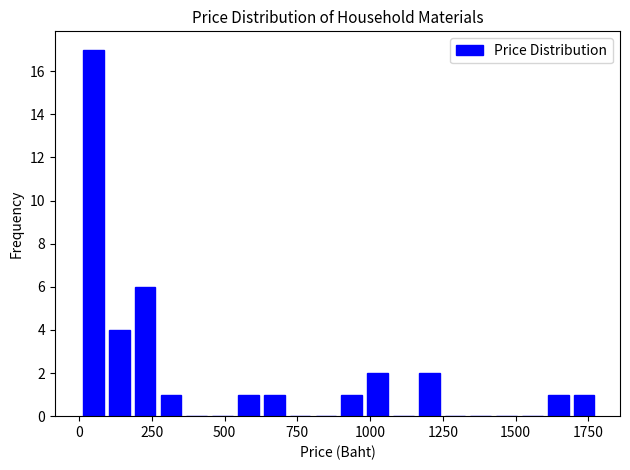

Read against the x-axis, roughly where is the centre of the tallest bar?

50